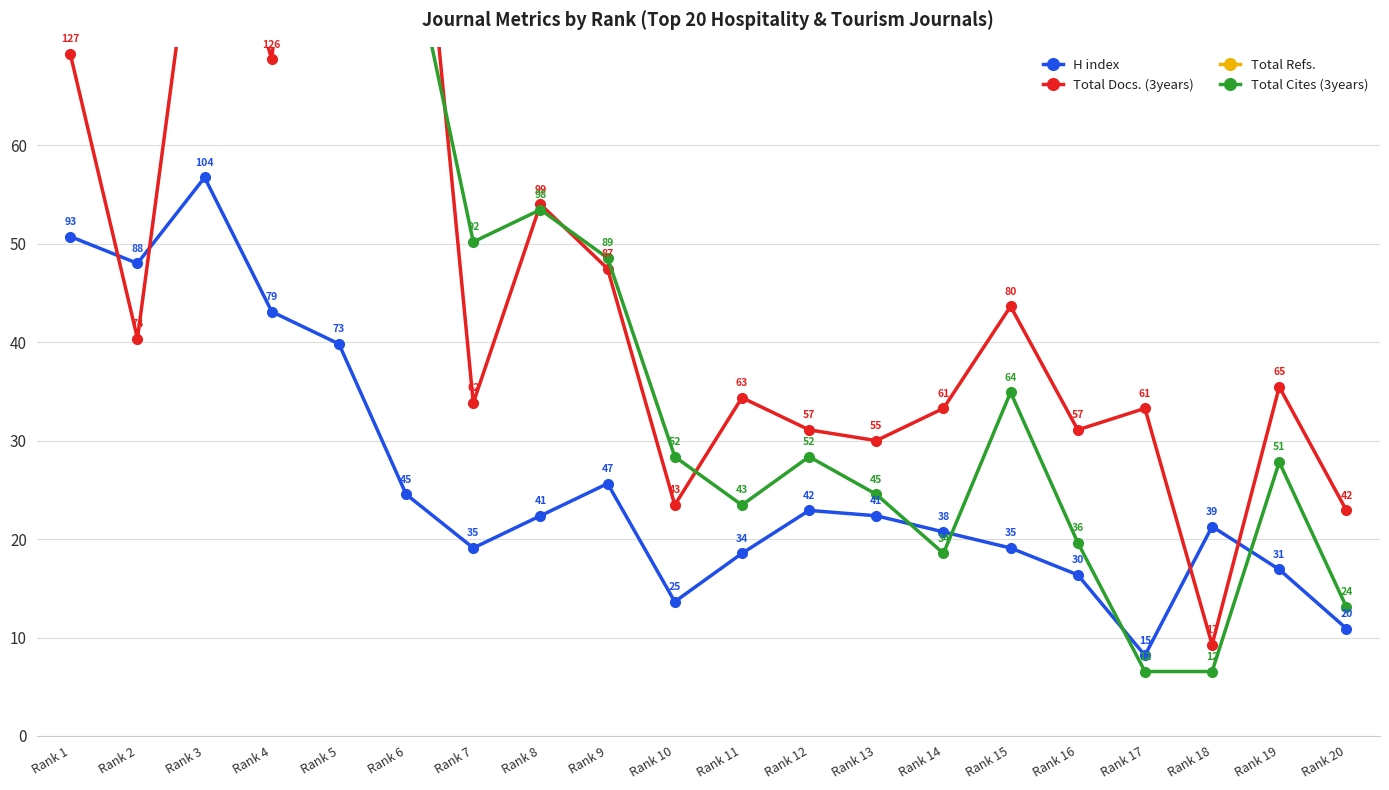

Rank the series by their maximum value, from highest to lowest.

Total Refs., Total Cites (3years), Total Docs. (3years), H index